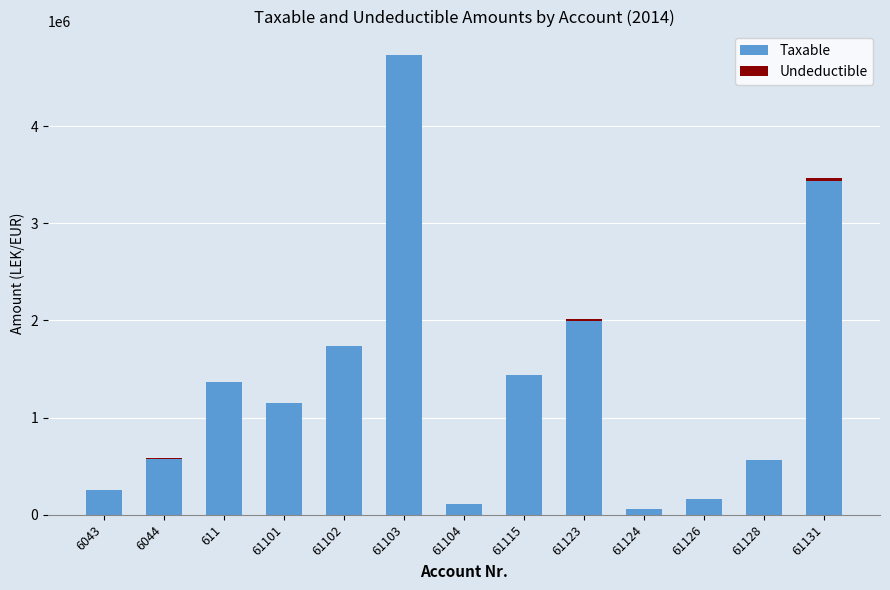

How many series are shown in this chart?

2